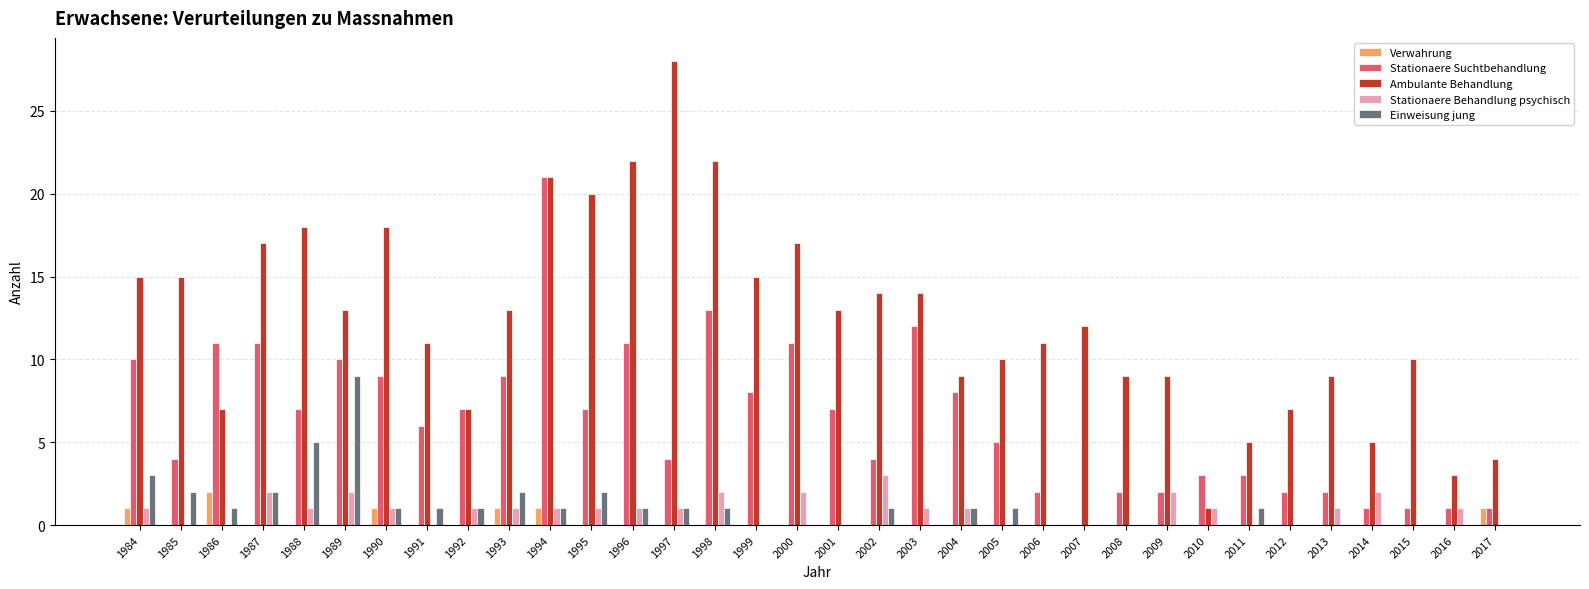

True or false: Verwahrung has a value of 0 at 1987.

True